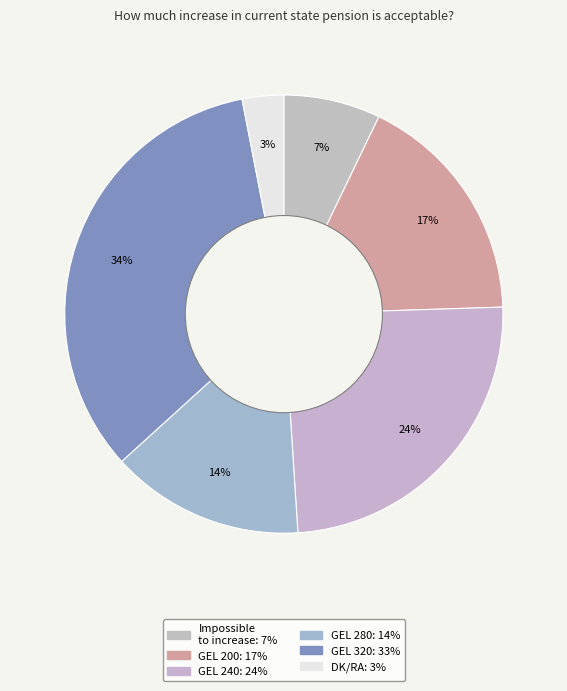

Which category has the biggest portion of the pie?

Increasing state pension to GEL 320